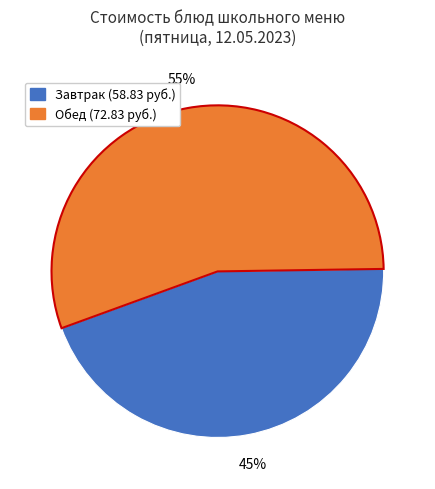

Is there a majority slice in this chart?

Yes